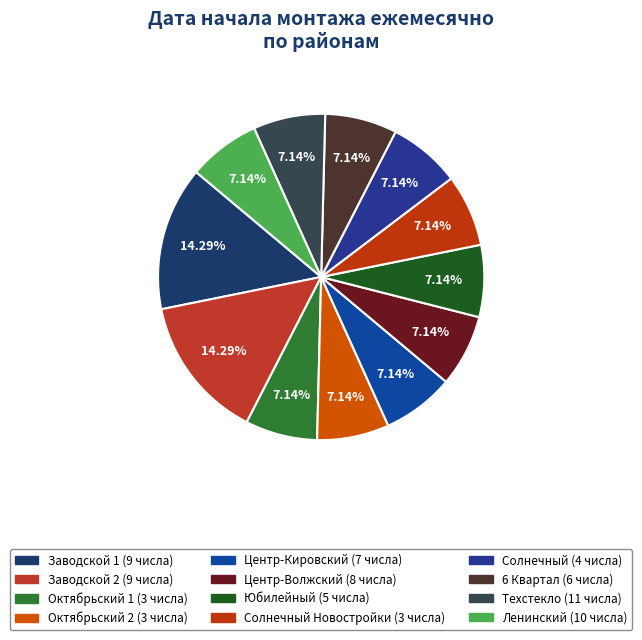

How many slices are in this pie chart?

12